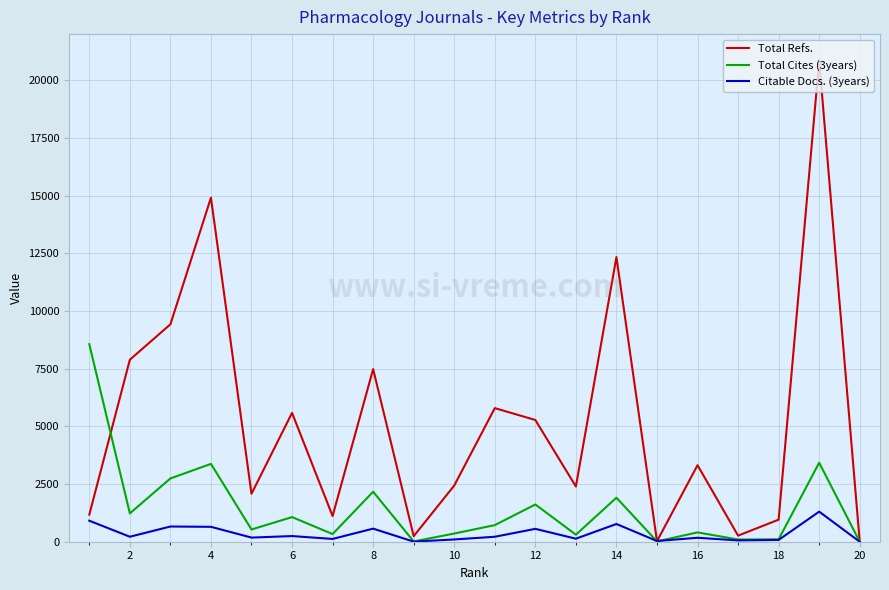

True or false: Total Cites (3years) has more than 0 interior local peaks.

True